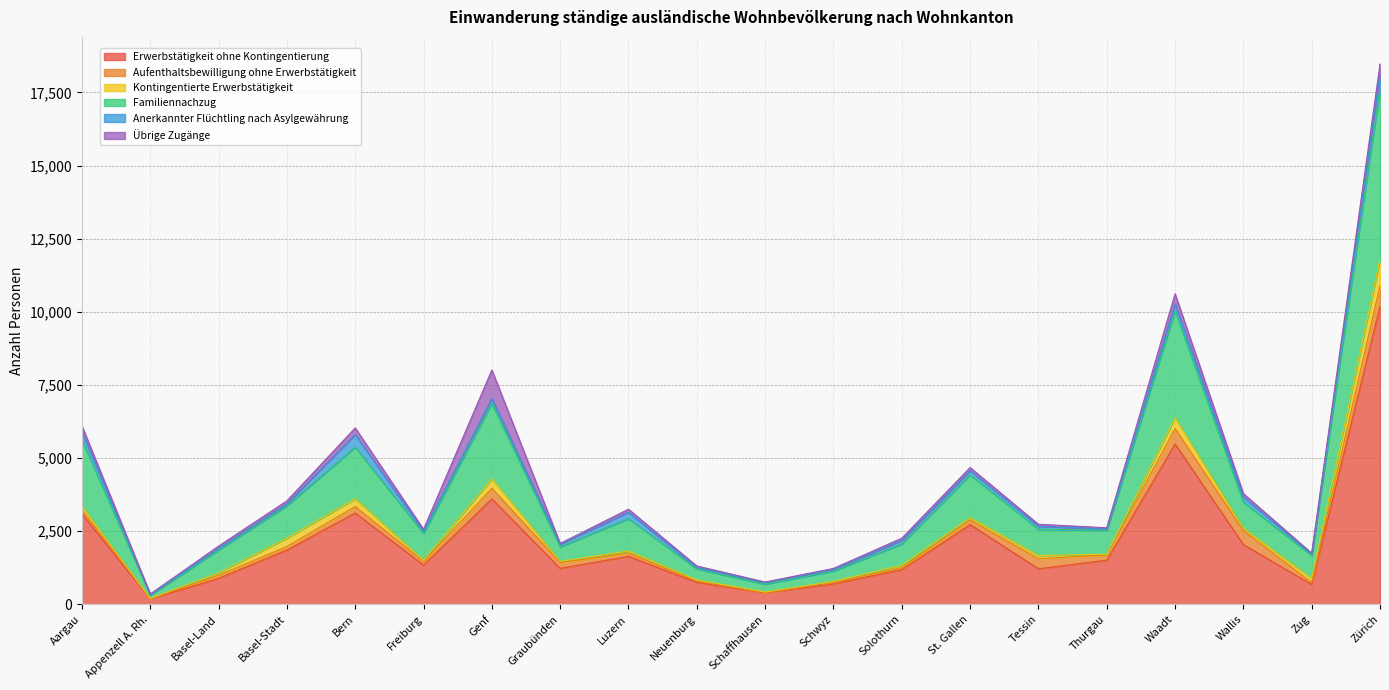

Read the Familiennachzug value at Luzern.

1102